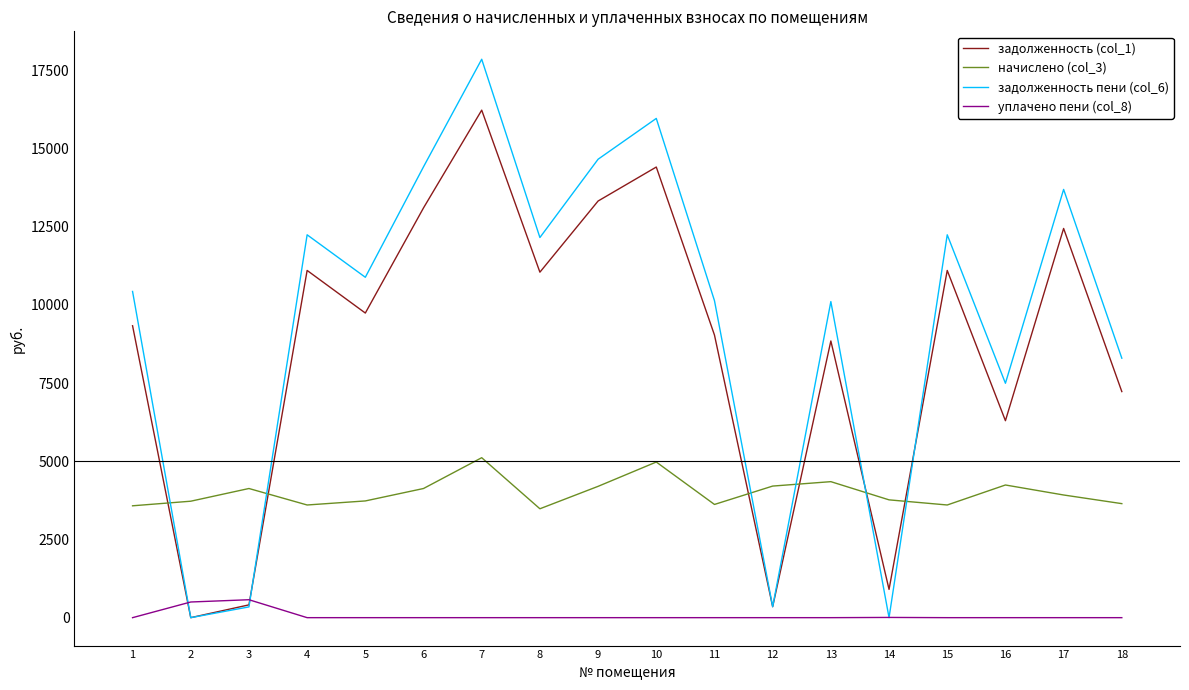

What are all the series names shown in the legend?

задолженность (col_1), начислено (col_3), задолженность пени (col_6), уплачено пени (col_8)